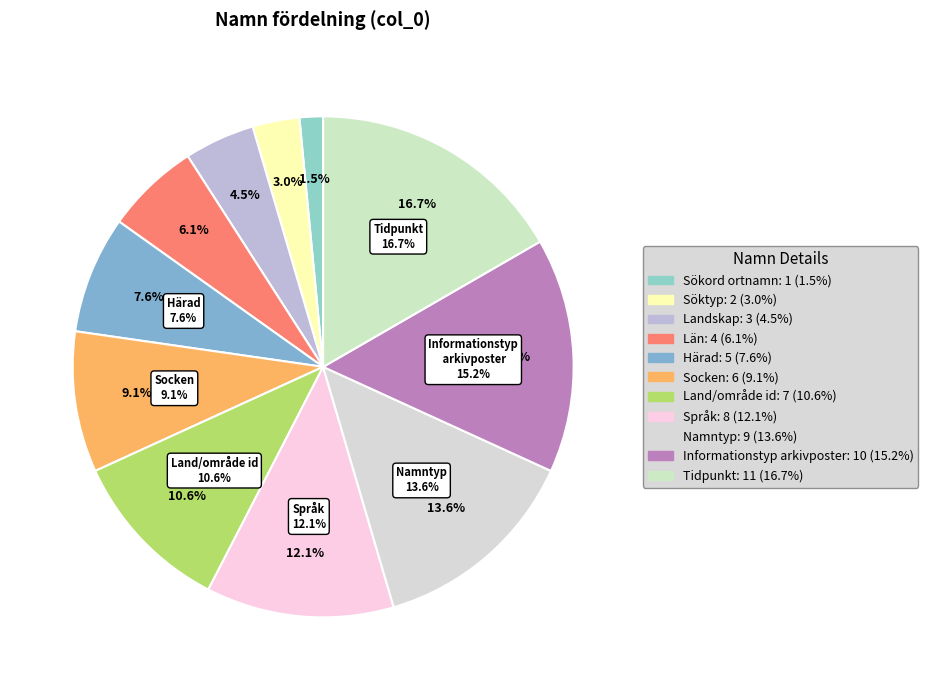

What percentage do Landskap and Söktyp together represent?

7.6%